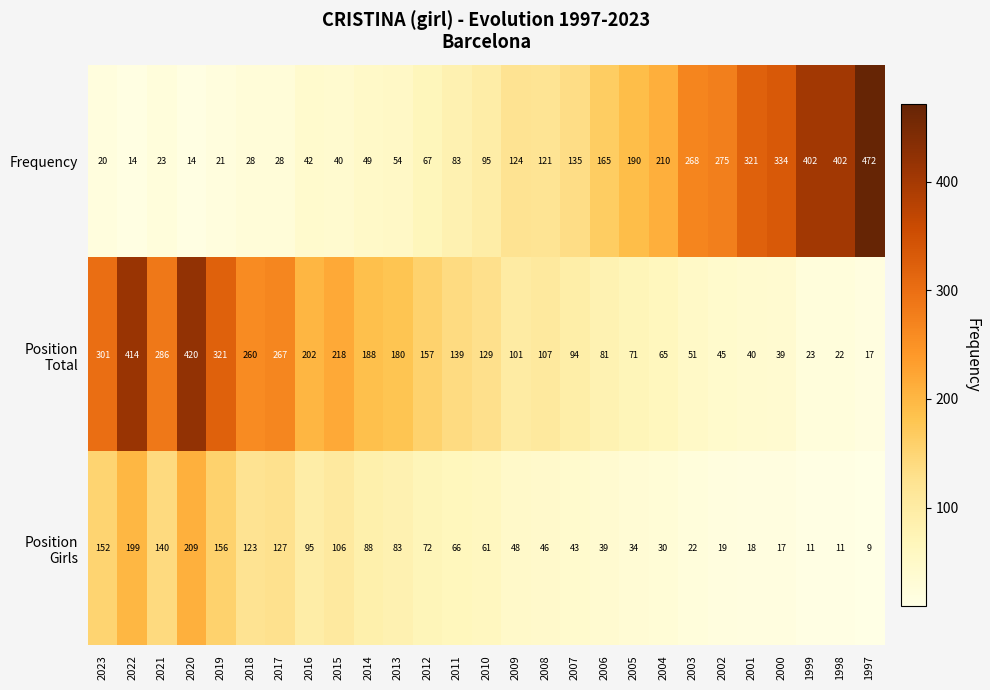

Which label corresponds to the largest value in the chart?

1997